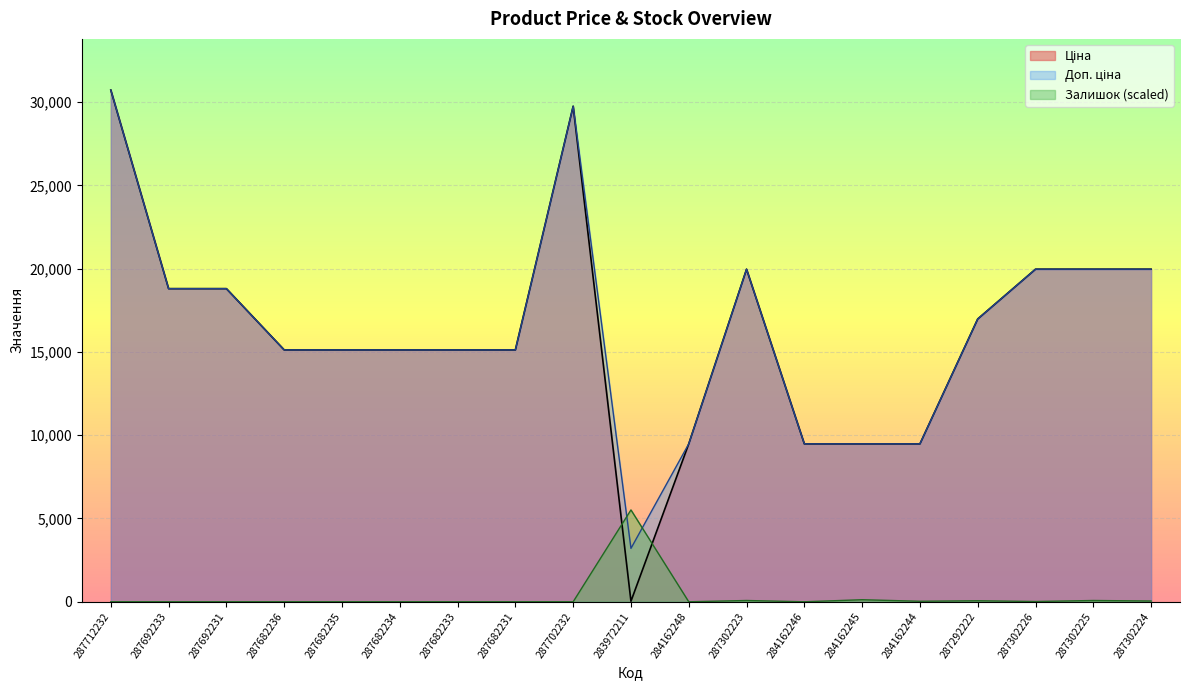

Where do Залишок and Доп. ціна first cross each other?

287702232 and 283972211